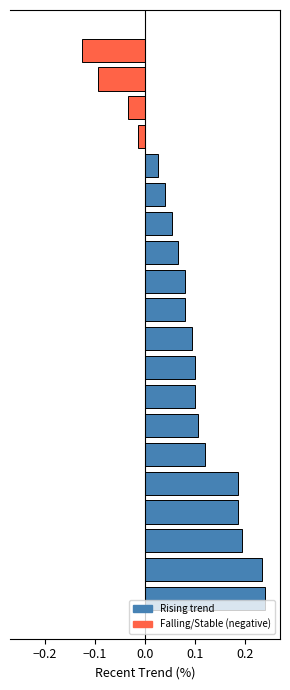

What is the difference between the maximum and second lowest values?

0.3